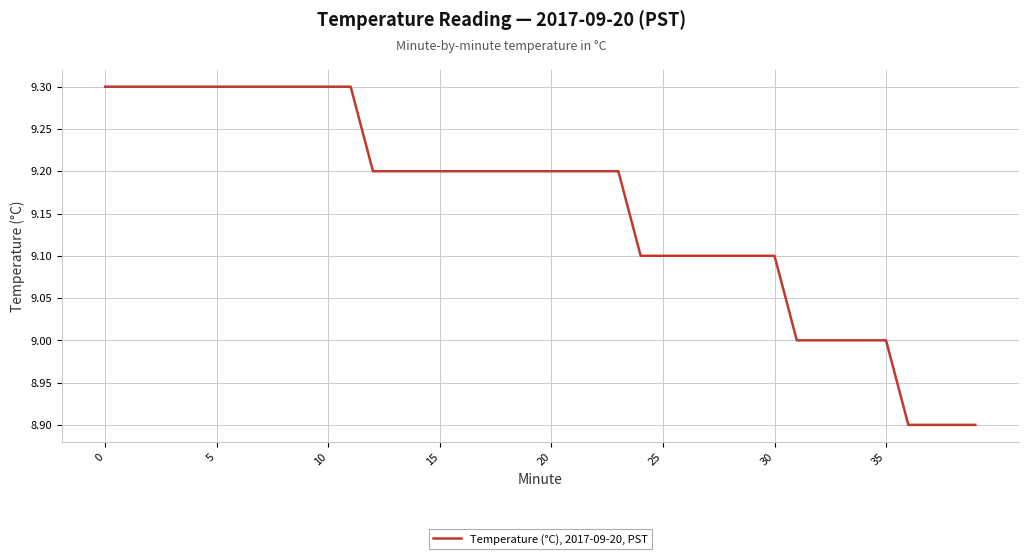

What is the greatest value displayed?

9.3